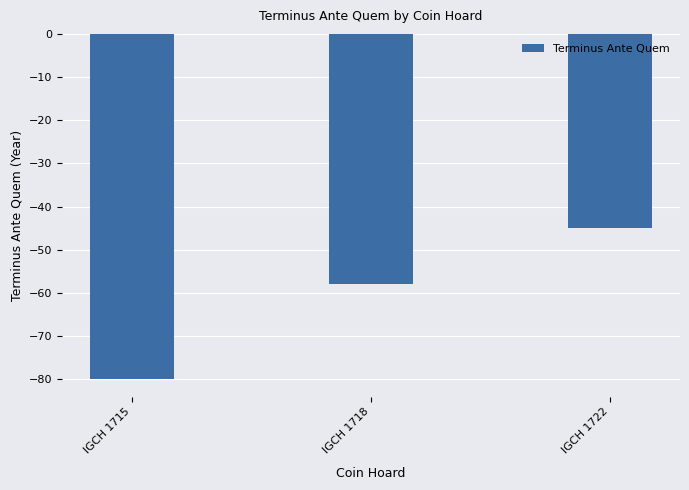

Which category has the lowest value across all series?

IGCH 1715